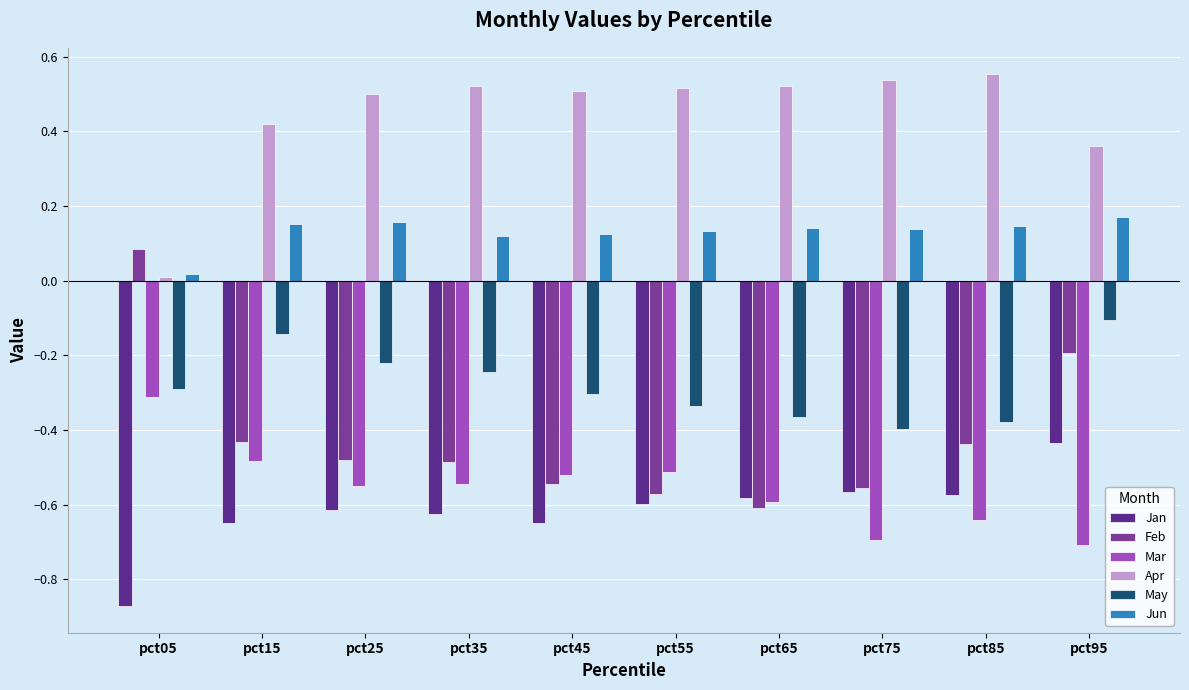

Rank the categories by Mar value from highest to lowest.

pct05, pct15, pct55, pct45, pct35, pct25, pct65, pct85, pct75, pct95